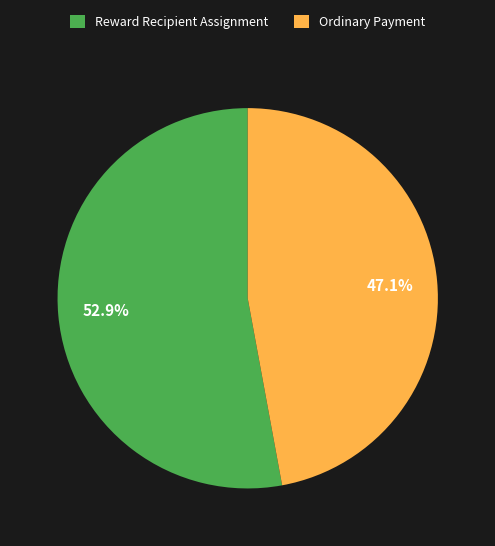

Between Ordinary Payment and Reward Recipient Assignment, which is larger?

Reward Recipient Assignment